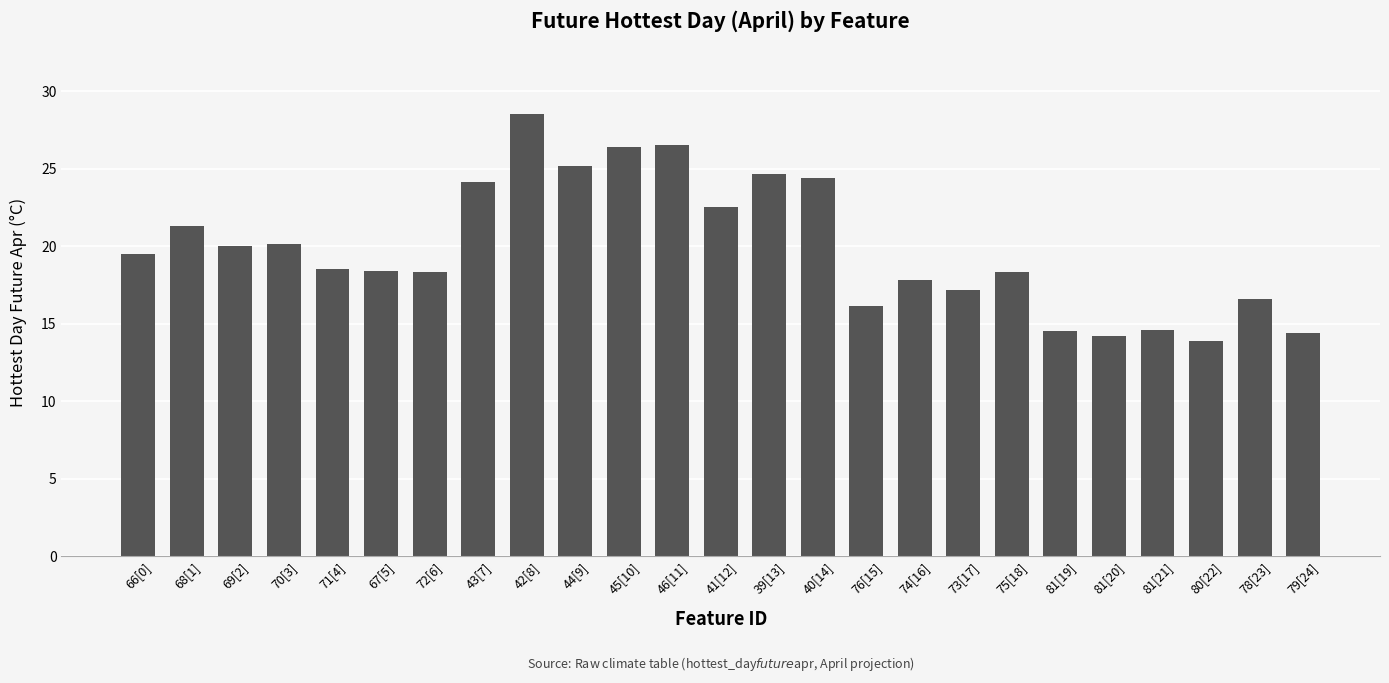

What is the label of the 5th bar from the left?

71[4]